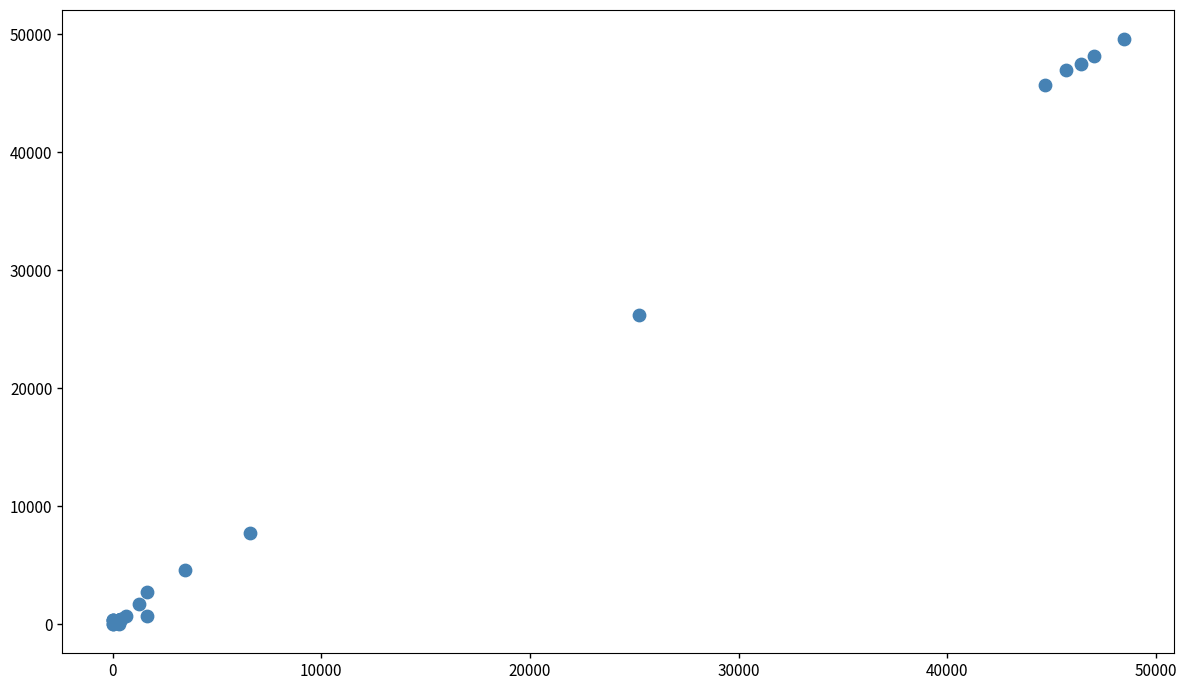

What Y value in the scatter plot is closest to 24795?

26246.3